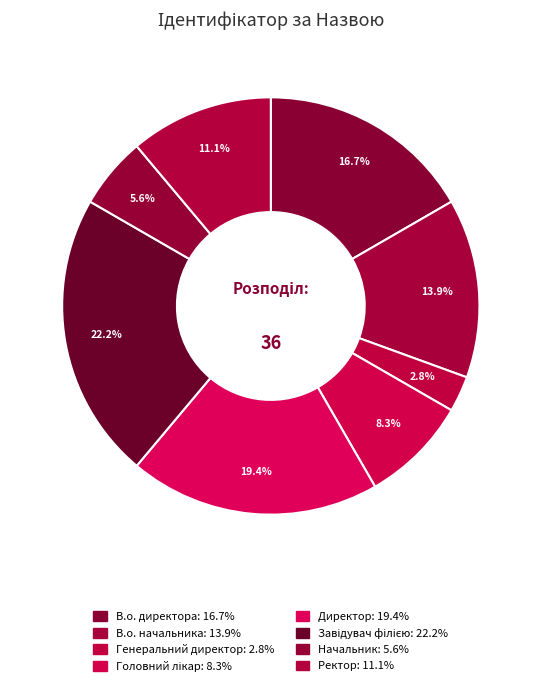

To the nearest percent, what is the difference between the largest and smallest slice percentages?

19%